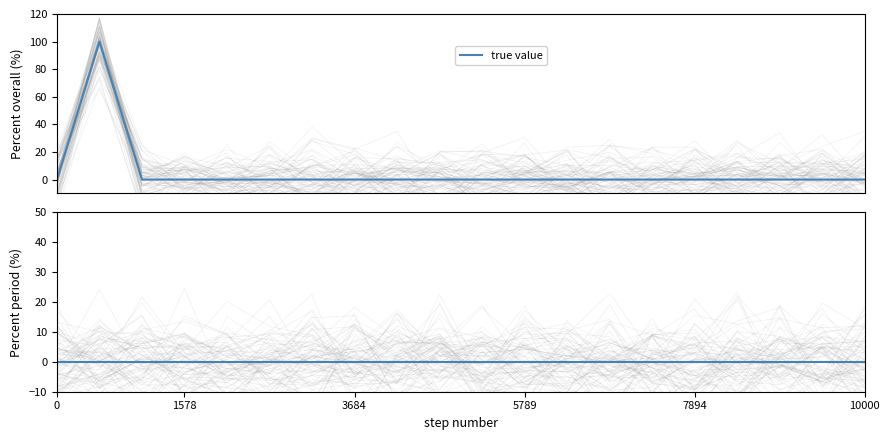

Is it true that the value at 3684 is 31?

False